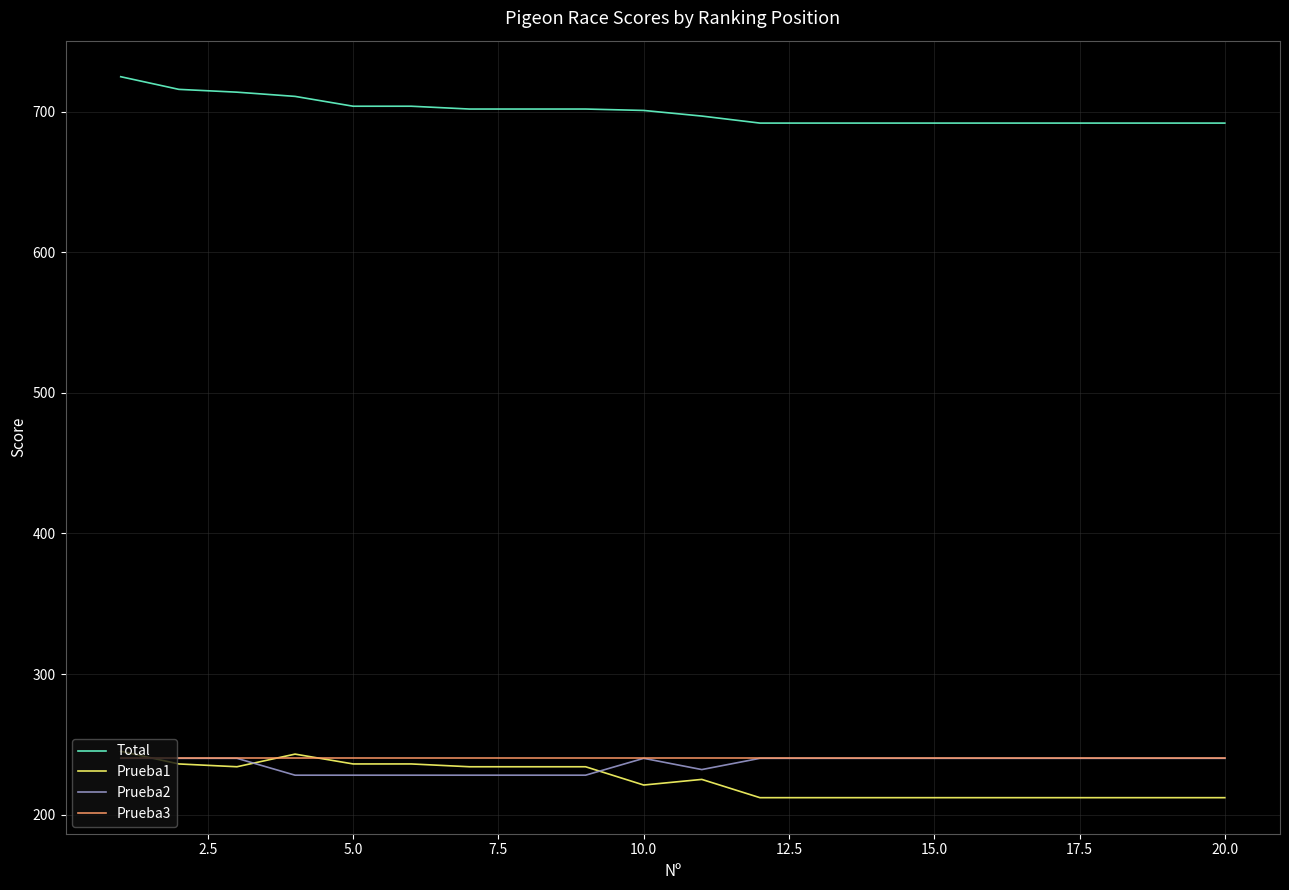

Which series has the largest total across all categories?

Total